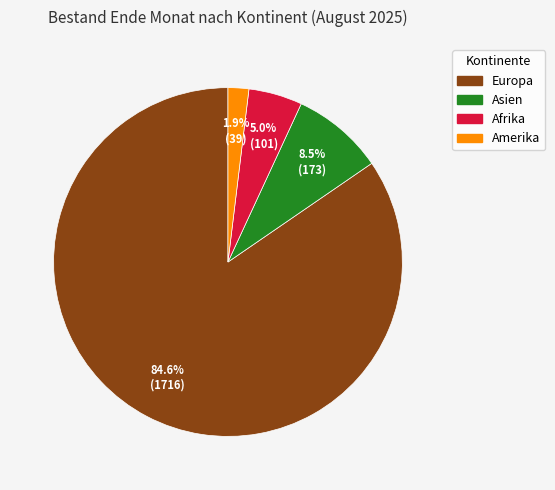

Is it true that Amerika is 12% of the pie?

False